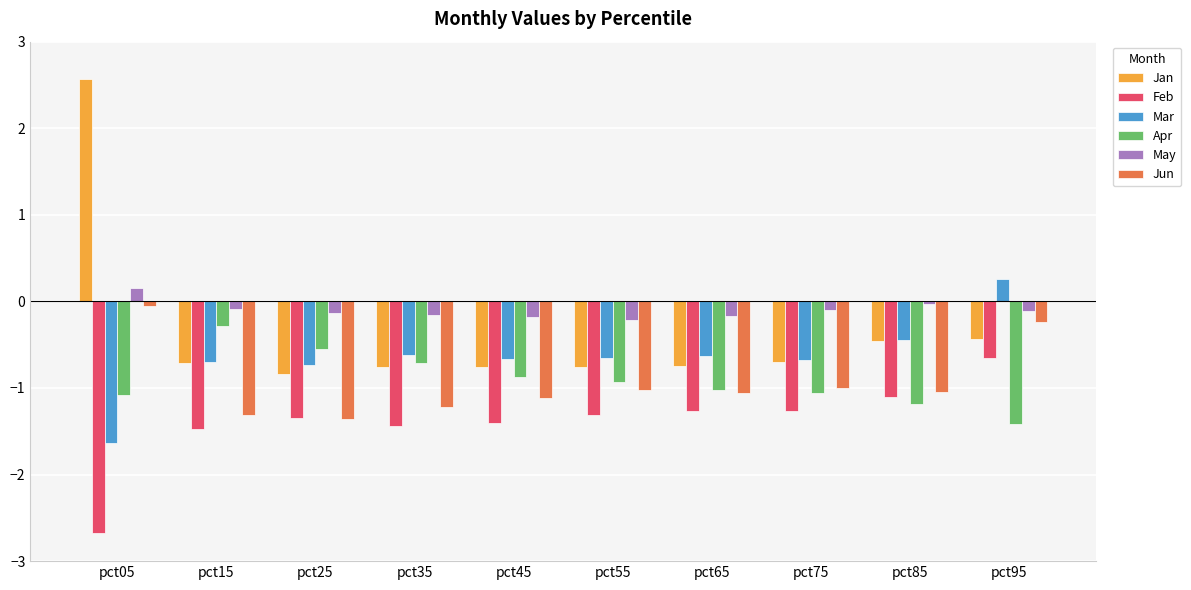

What is the total value across all series at pct15?

-4.6